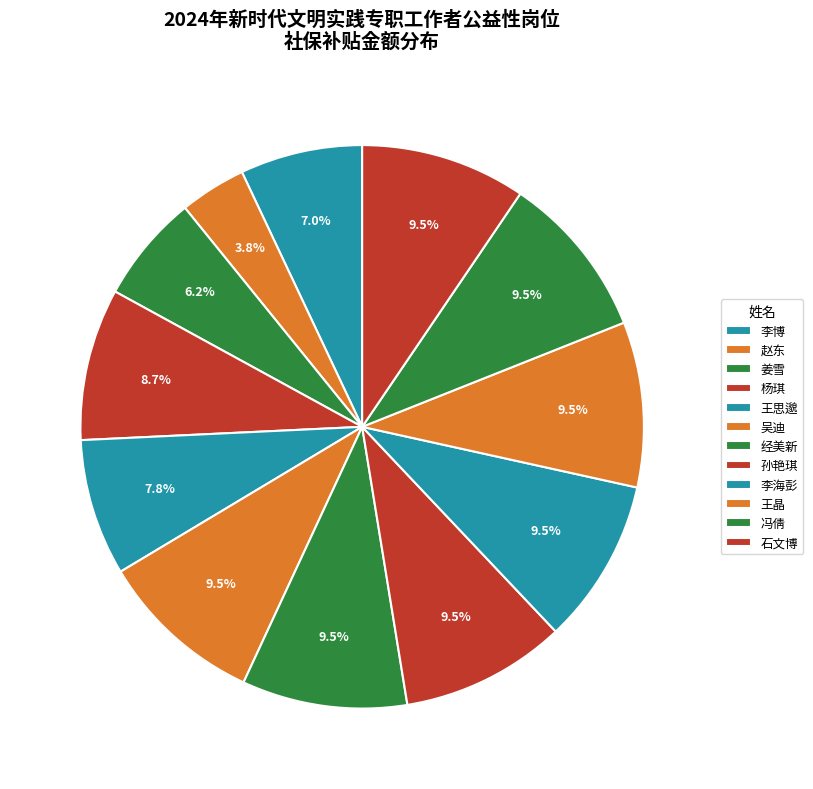

How many slices are in this pie chart?

12